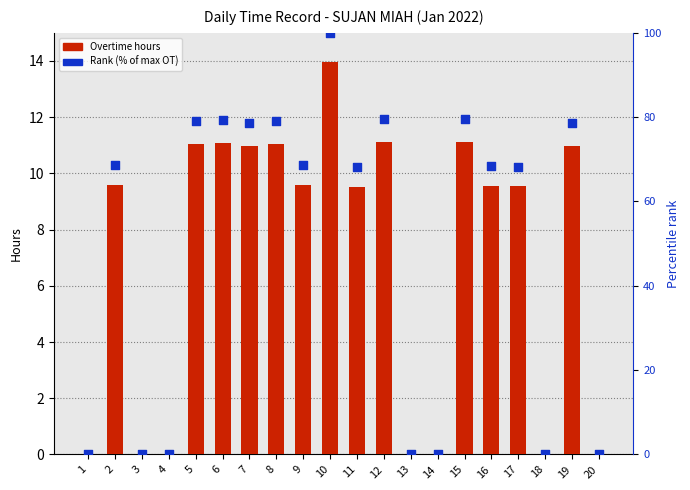

Is the value of Overtime hours at 1 greater than the value of Rank (% of max OT) at 9?

No